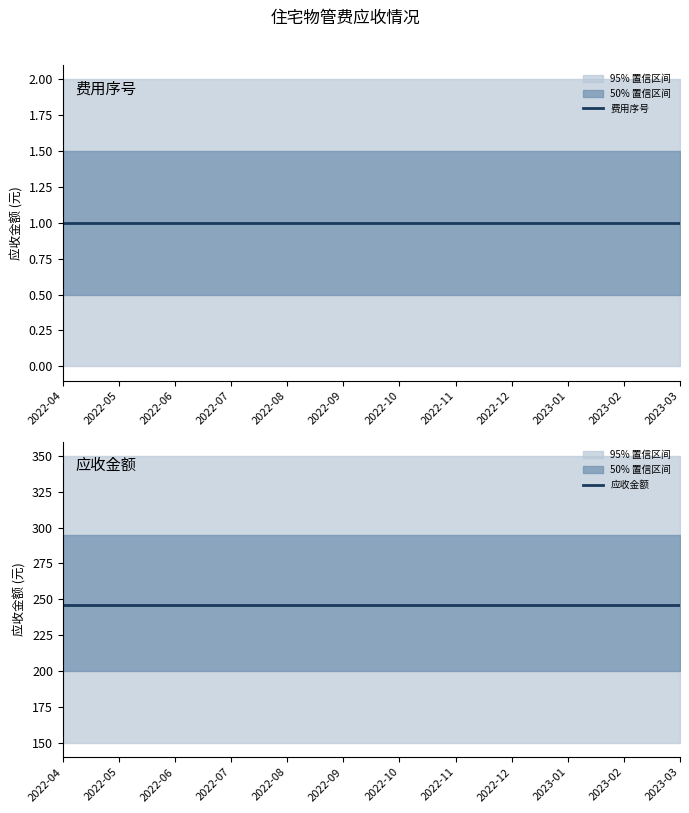

Reading right to left, list all the values displayed in this chart.

费用序号: 2023-03=1.0	2023-02=1.0	2023-01=1.0	2022-12=1.0	2022-11=1.0	2022-10=1.0	2022-09=1.0	2022-08=1.0	2022-07=1.0	2022-06=1.0	2022-05=1.0	2022-04=1.0
应收金额: 2023-03=246.2	2023-02=246.2	2023-01=246.2	2022-12=246.2	2022-11=246.2	2022-10=246.2	2022-09=246.2	2022-08=246.2	2022-07=246.2	2022-06=246.2	2022-05=246.2	2022-04=246.2